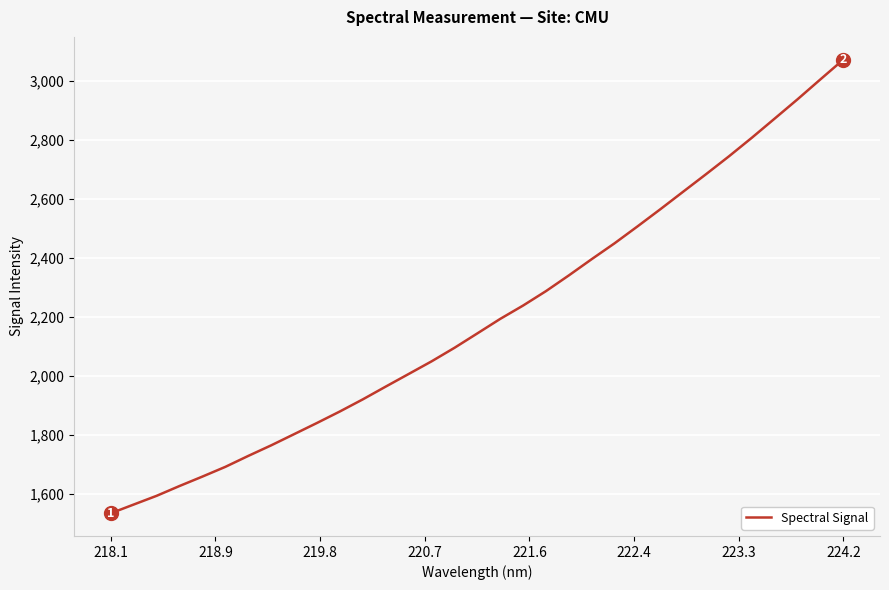

What is the maximum value shown in the chart?

3072.3